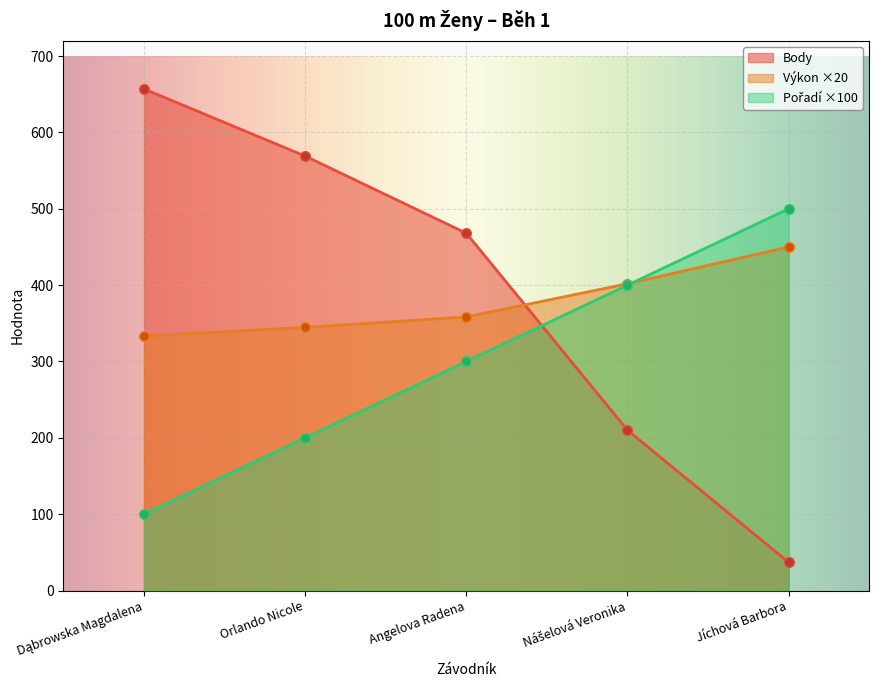

How many series are shown in this chart?

3